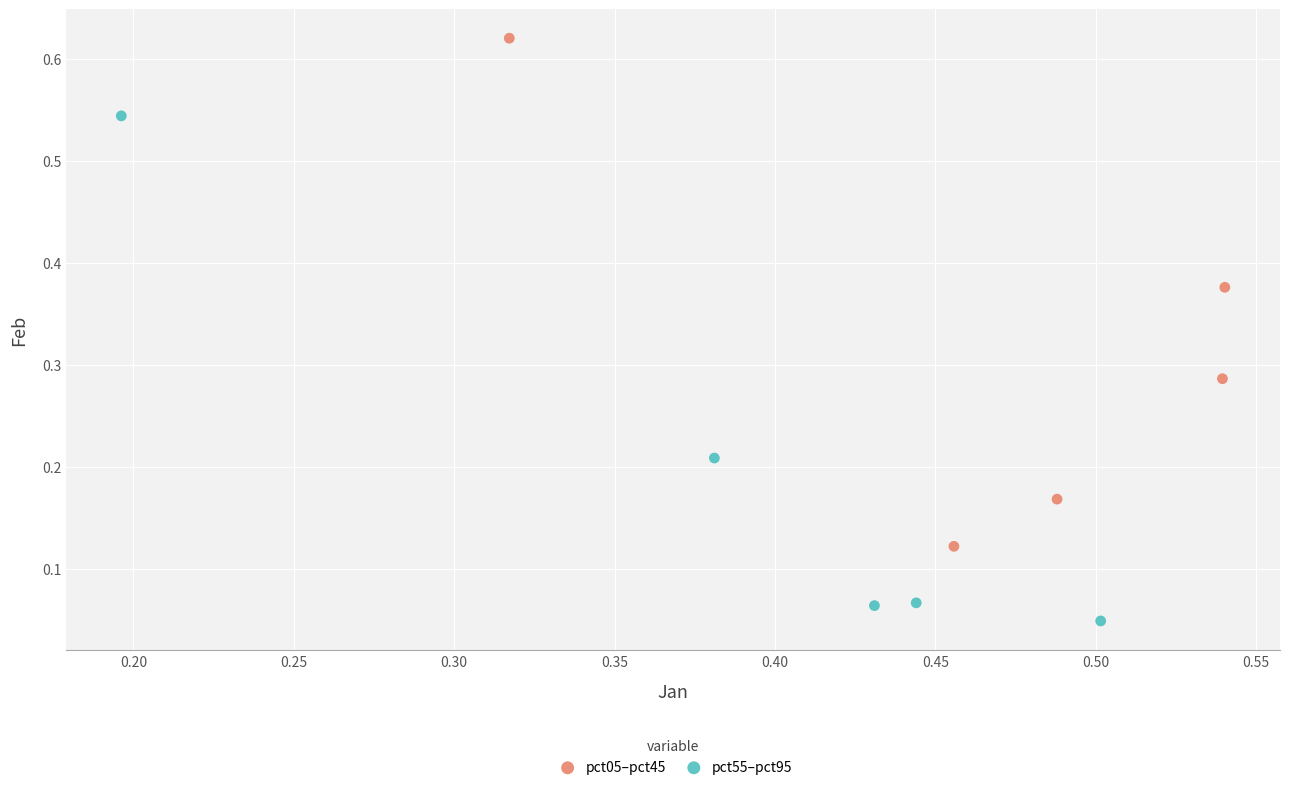

What are all the series names shown in the legend?

pct05–pct45, pct55–pct95